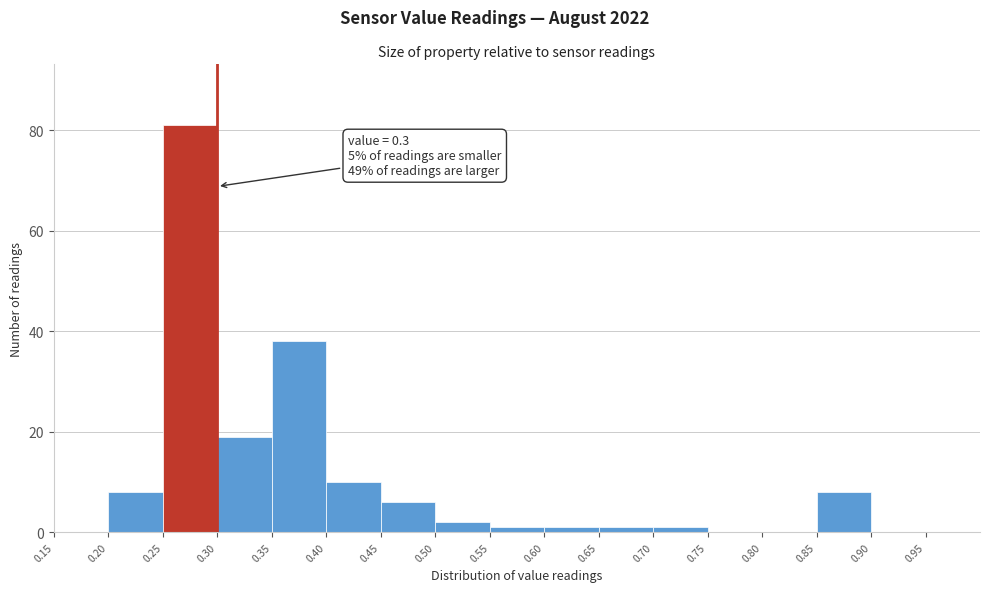

Which range on the x-axis has the tallest bar?

0.25 to 0.30